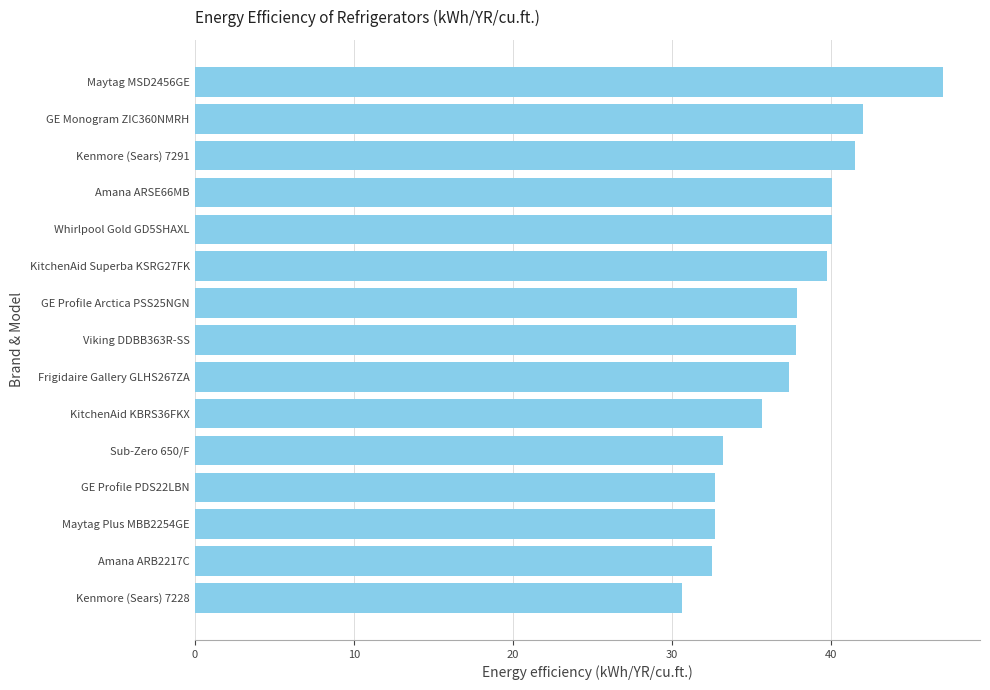

What is the approximate value at Whirlpool Gold GD5SHAXL?

40.1